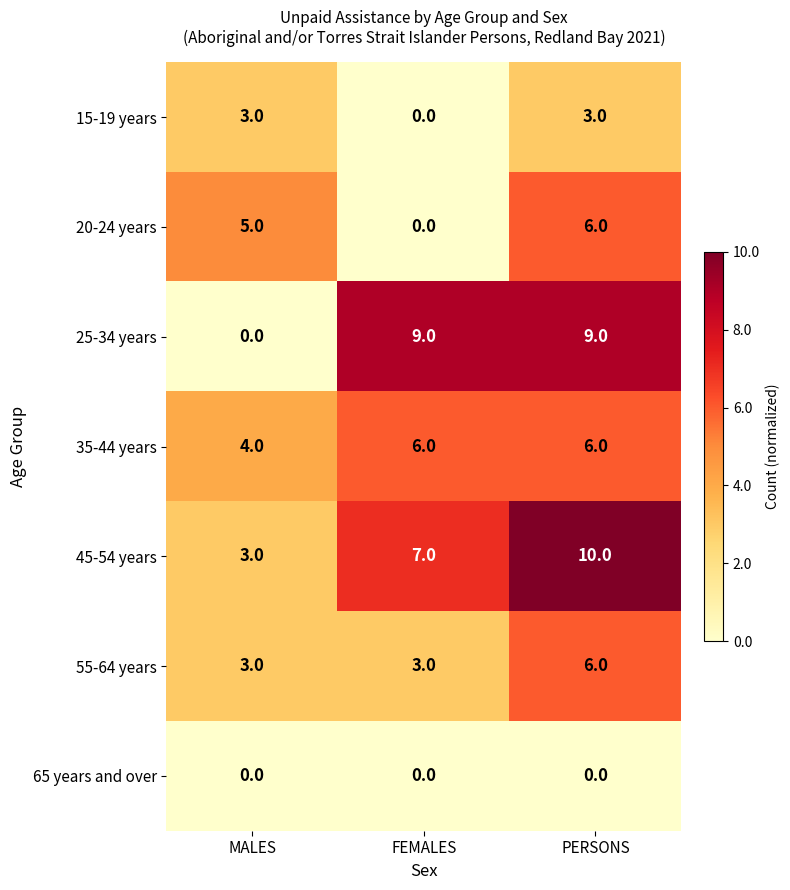

Between MALES and PERSONS, which series saw the biggest shift?

25-34 years